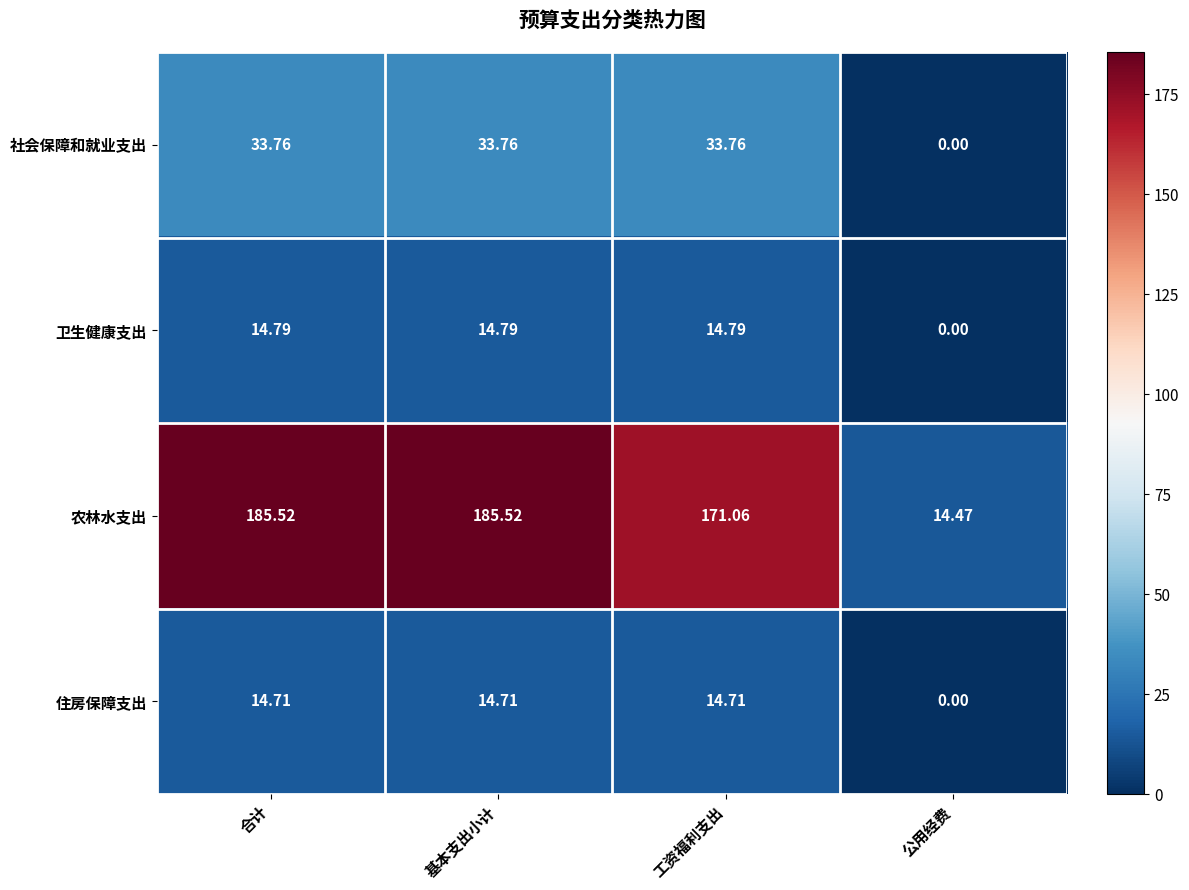

Which series has the widest spread of values?

农林水支出